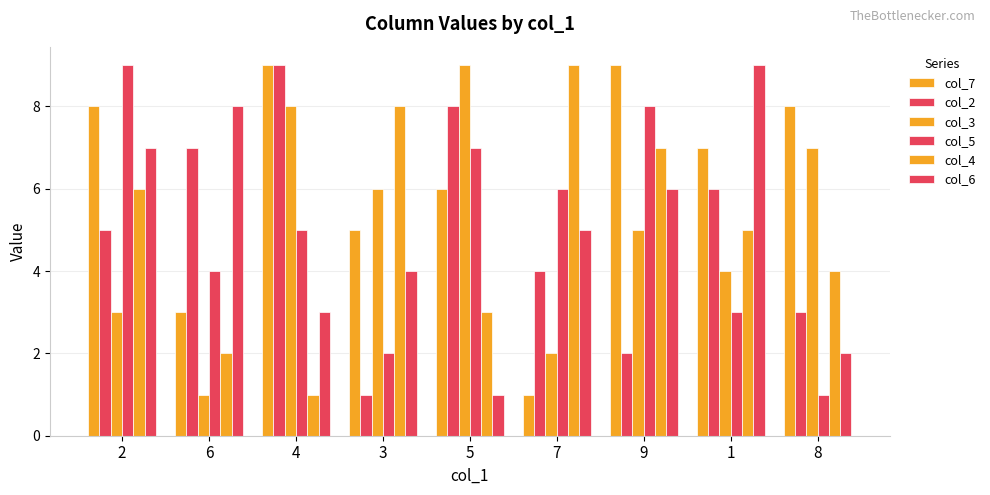

What is the average value of the col_2 series?

5